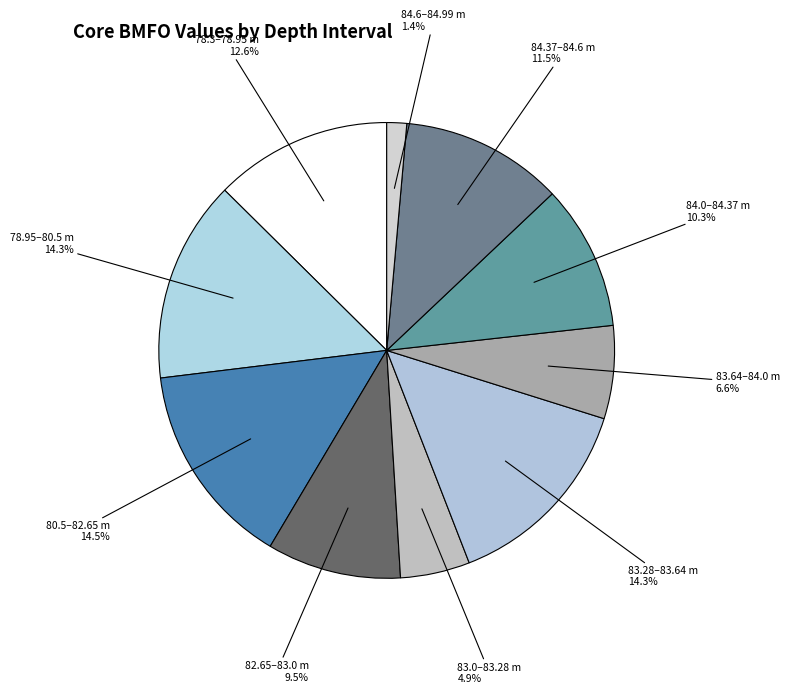

How many slices are in this pie chart?

10